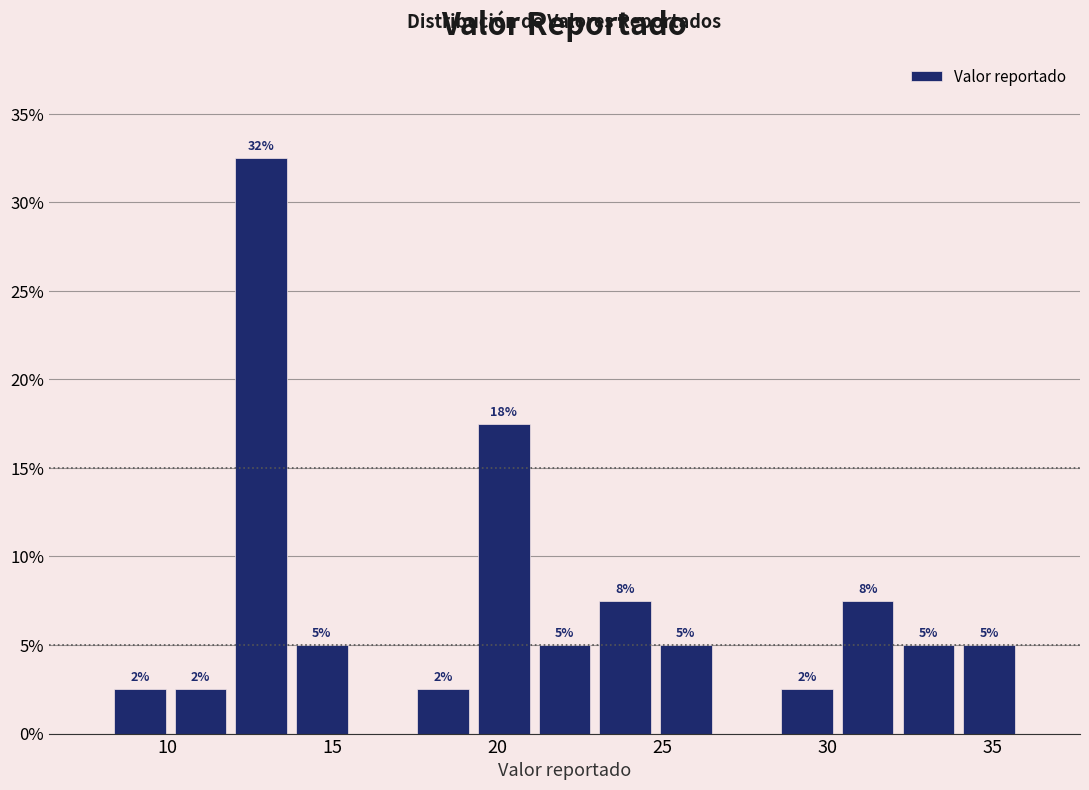

Read against the x-axis, roughly where is the centre of the tallest bar?

13.0